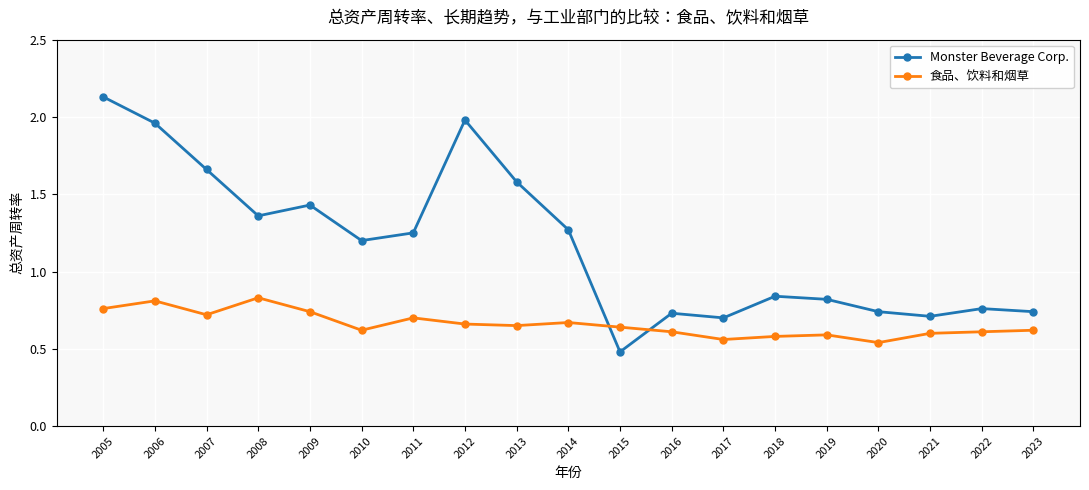

Which series has the largest range (max minus min)?

Monster Beverage Corp.